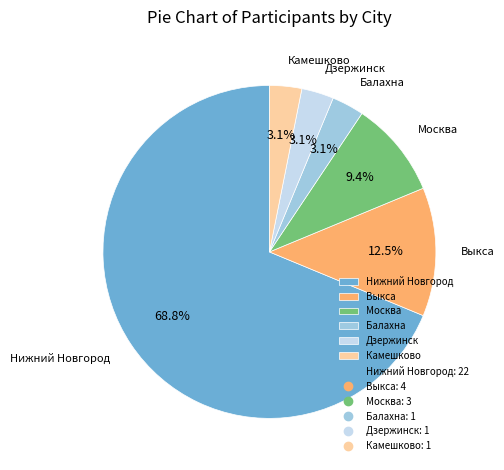

Which category has the biggest portion of the pie?

Нижний Новгород